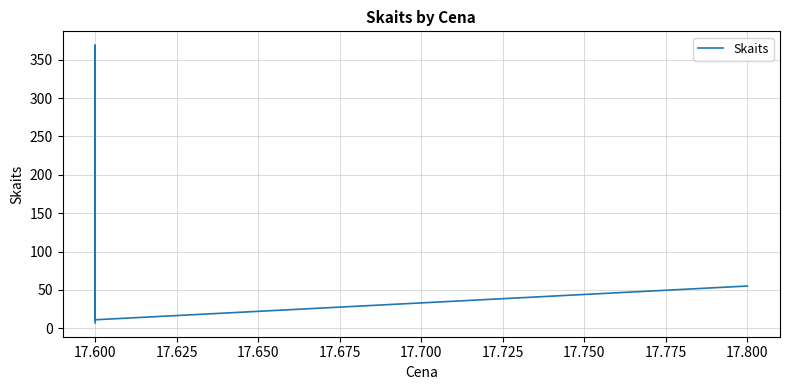

What is the greatest value displayed?

369